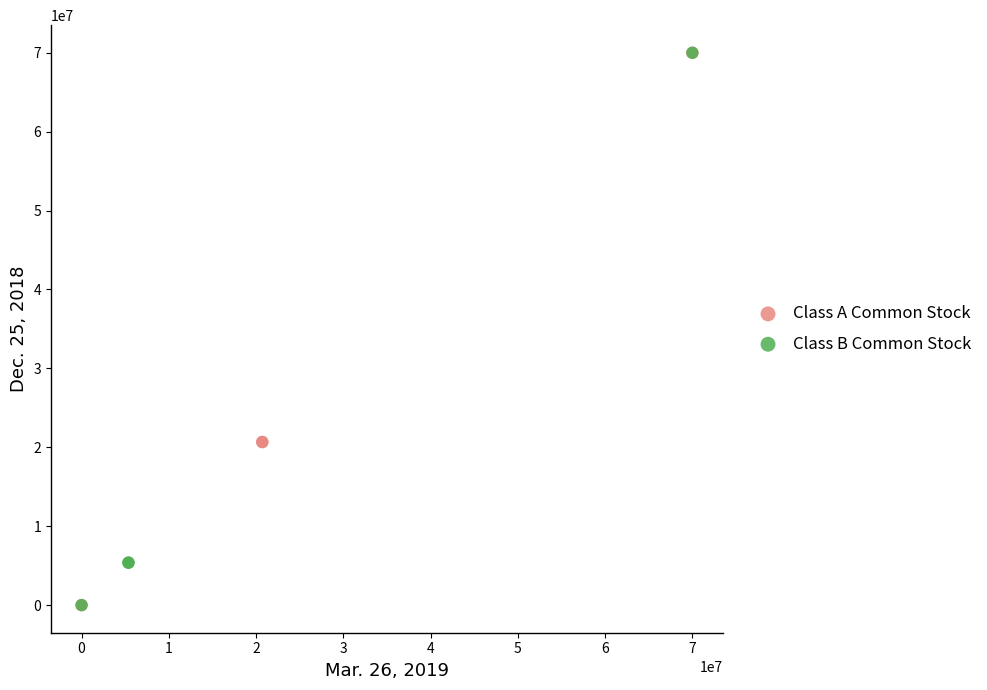

What are all the series names shown in the legend?

Class A Common Stock, Class B Common Stock